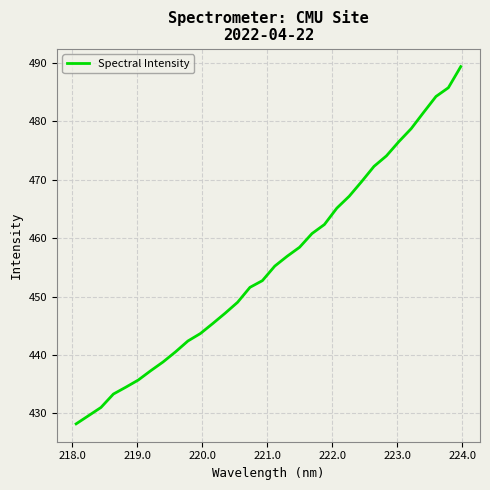

What is the maximum value shown in the chart?

489.4